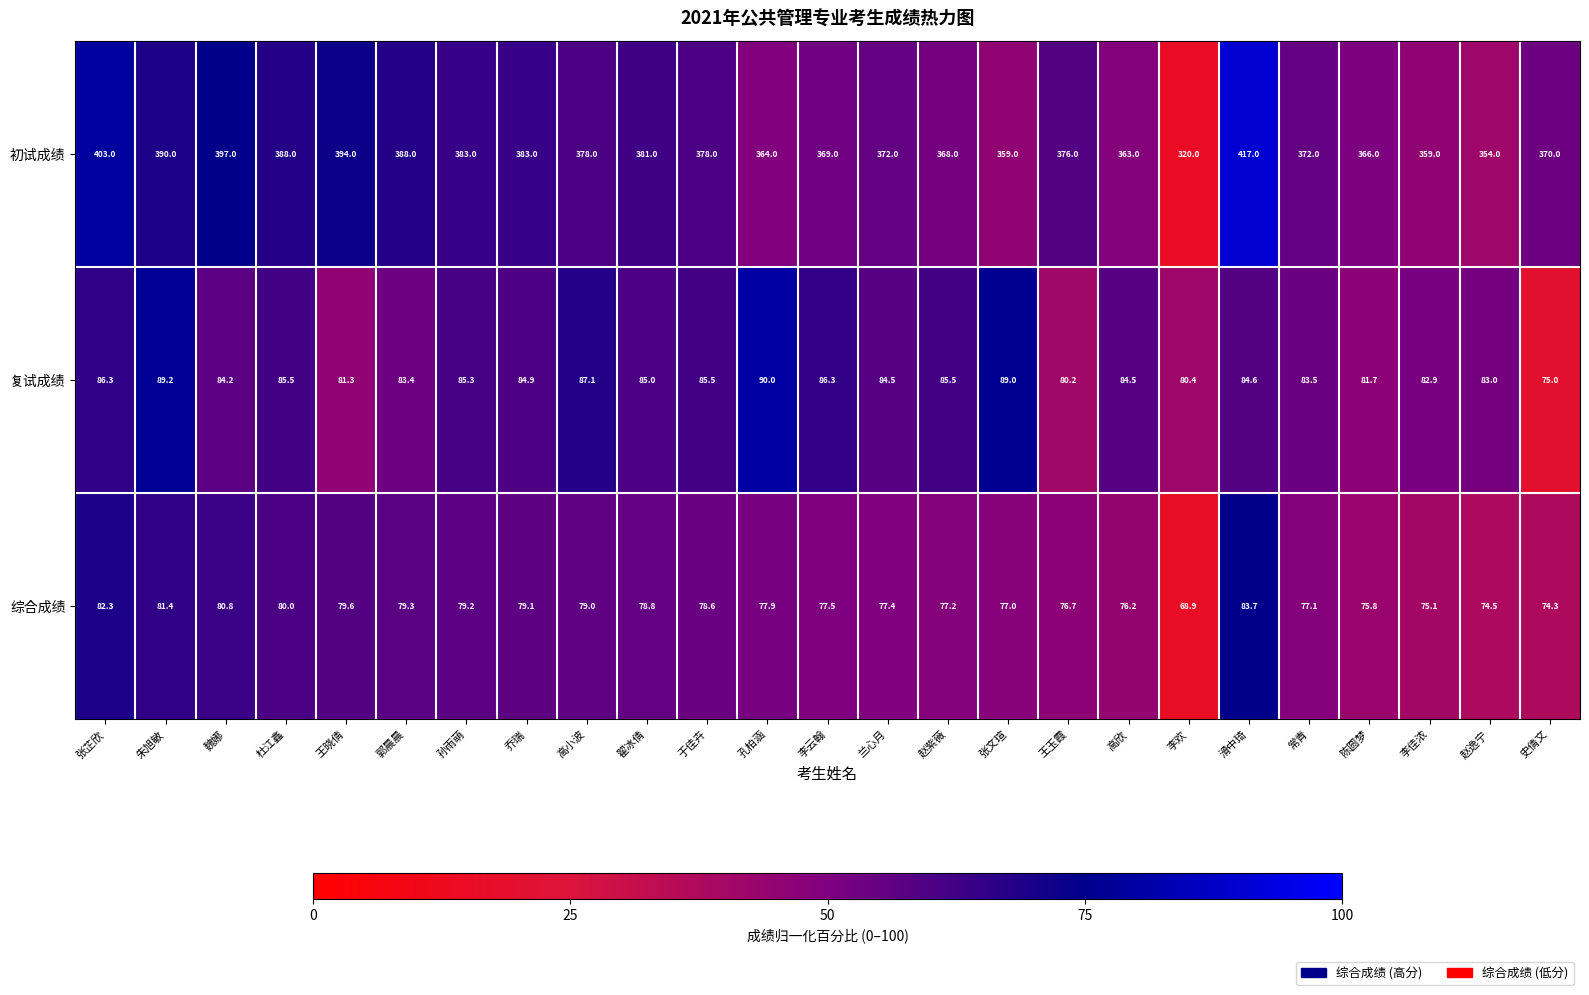

Between 张芷欣 and 孙雨萌, which series saw the biggest shift?

初试成绩